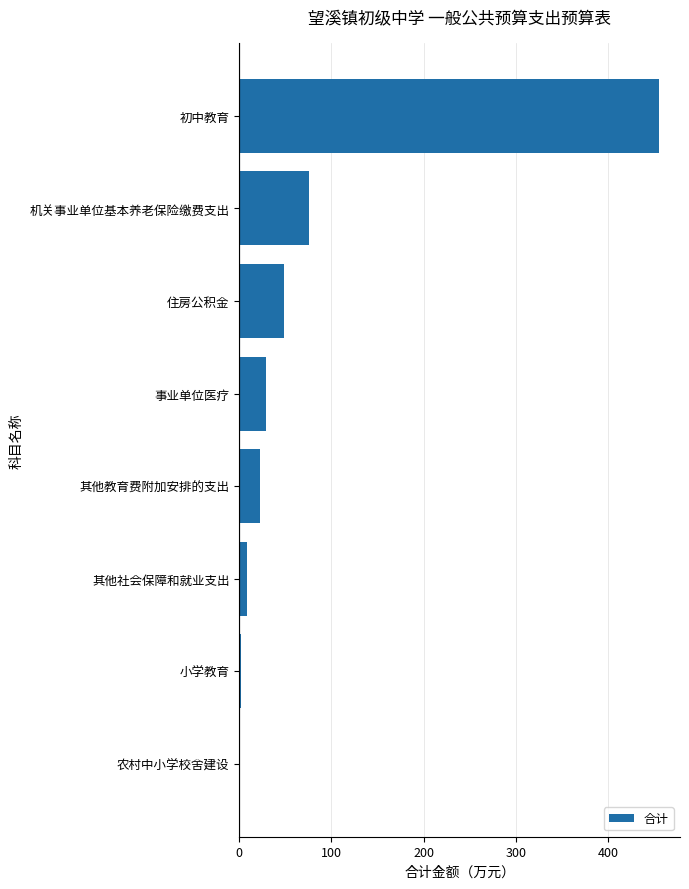

At which label is the value closest to 227?

机关事业单位基本养老保险缴费支出